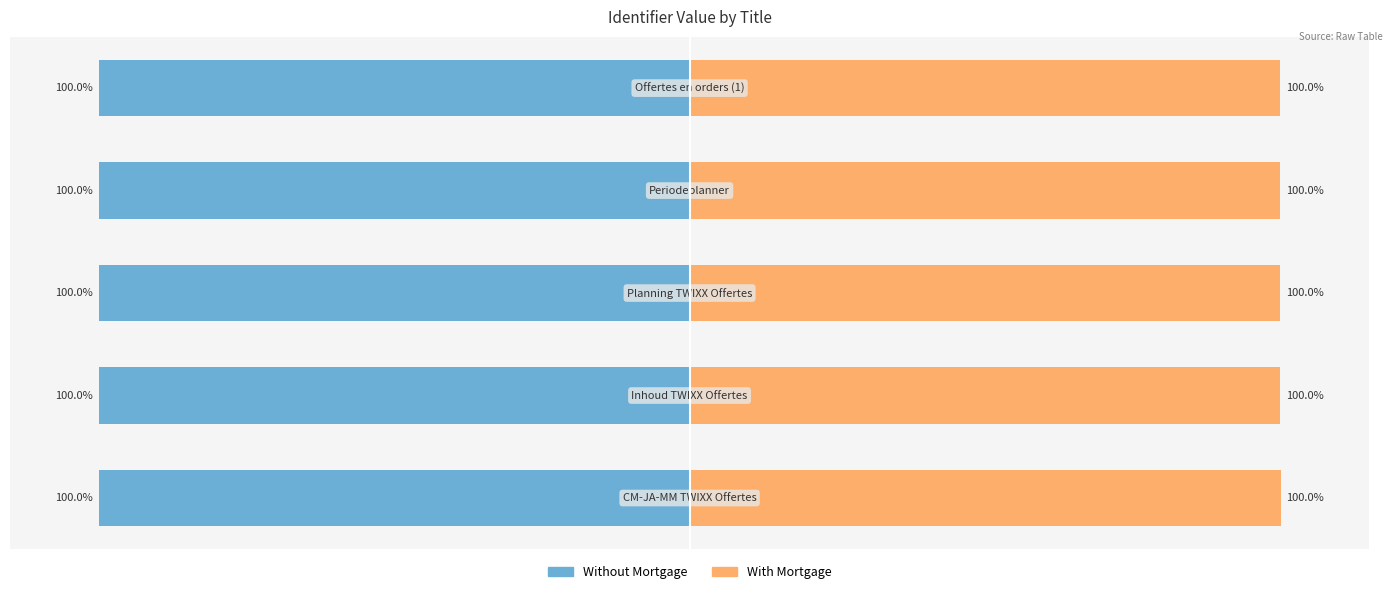

How many bars are there in total?

10